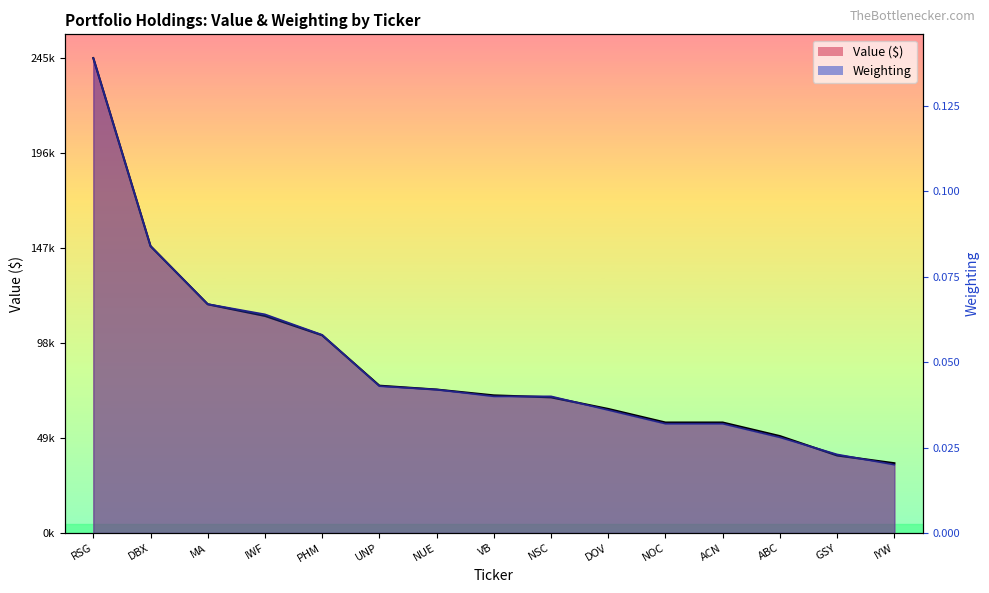

How many distinct data groups are displayed?

2